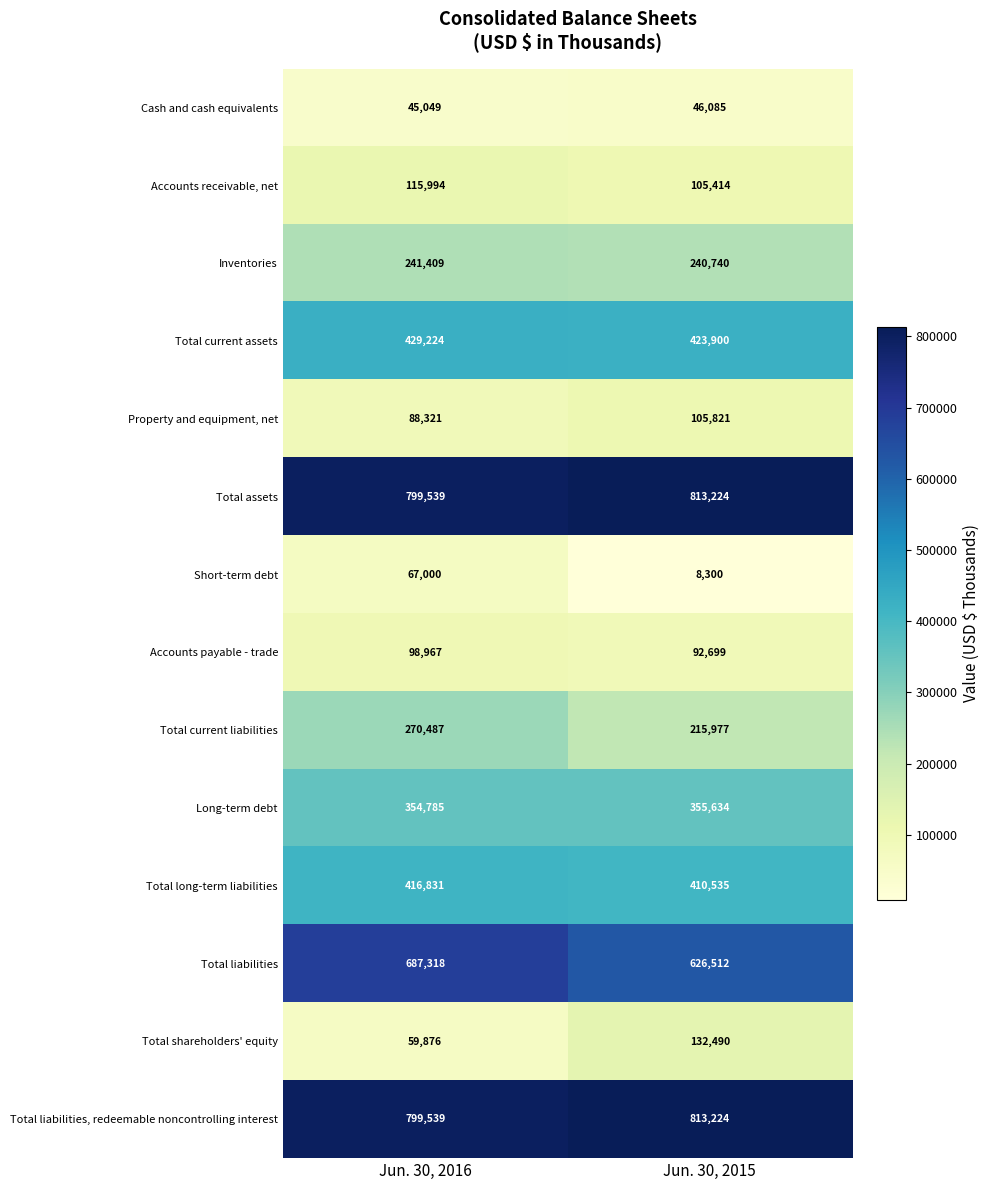

List the labels in order of Inventories value, largest first.

Jun. 30, 2016, Jun. 30, 2015